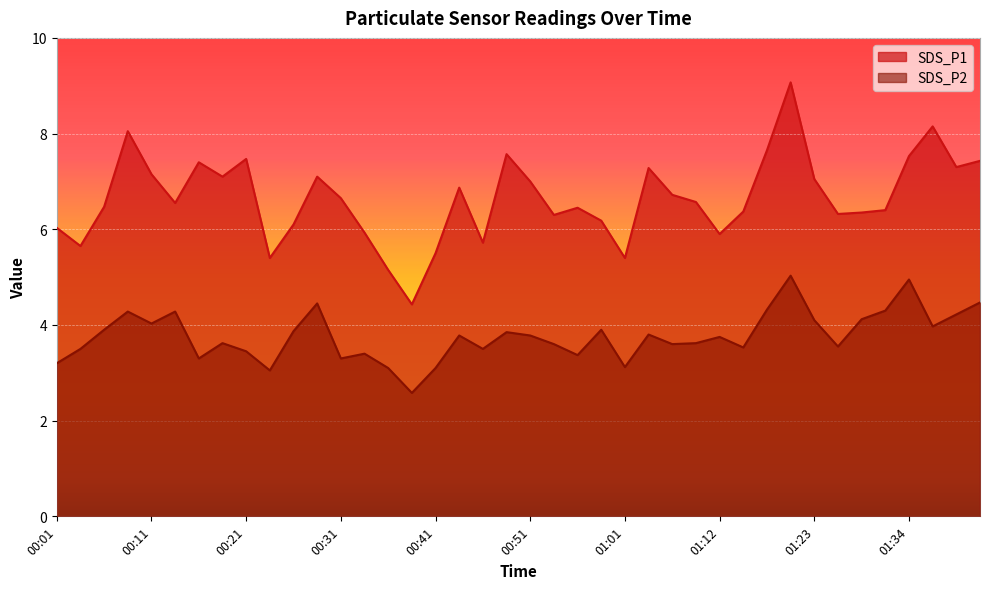

True or false: SDS_P2 has a value of 3.5 at 00:46.

True